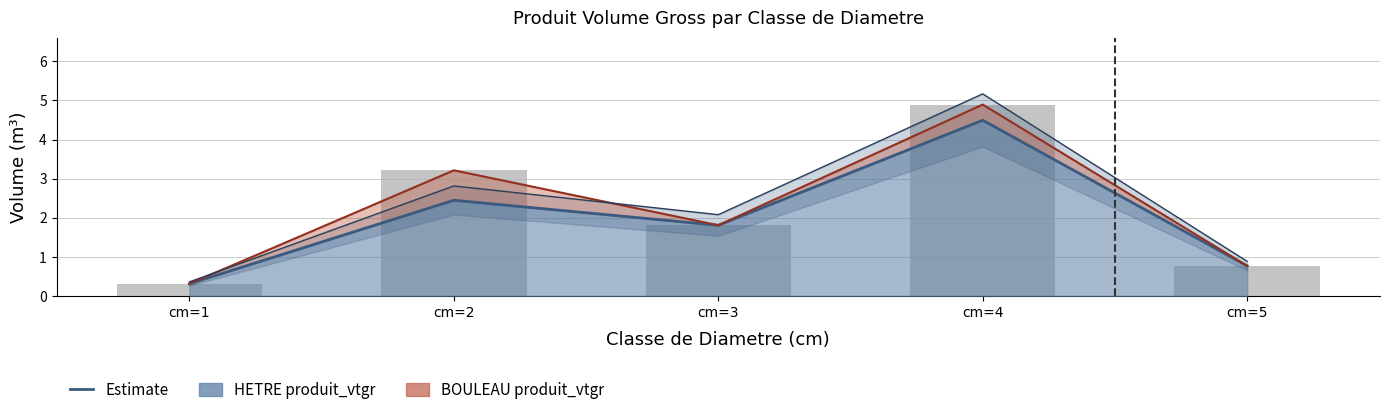

True or false: the data shows 1.2 at cm=5.

False